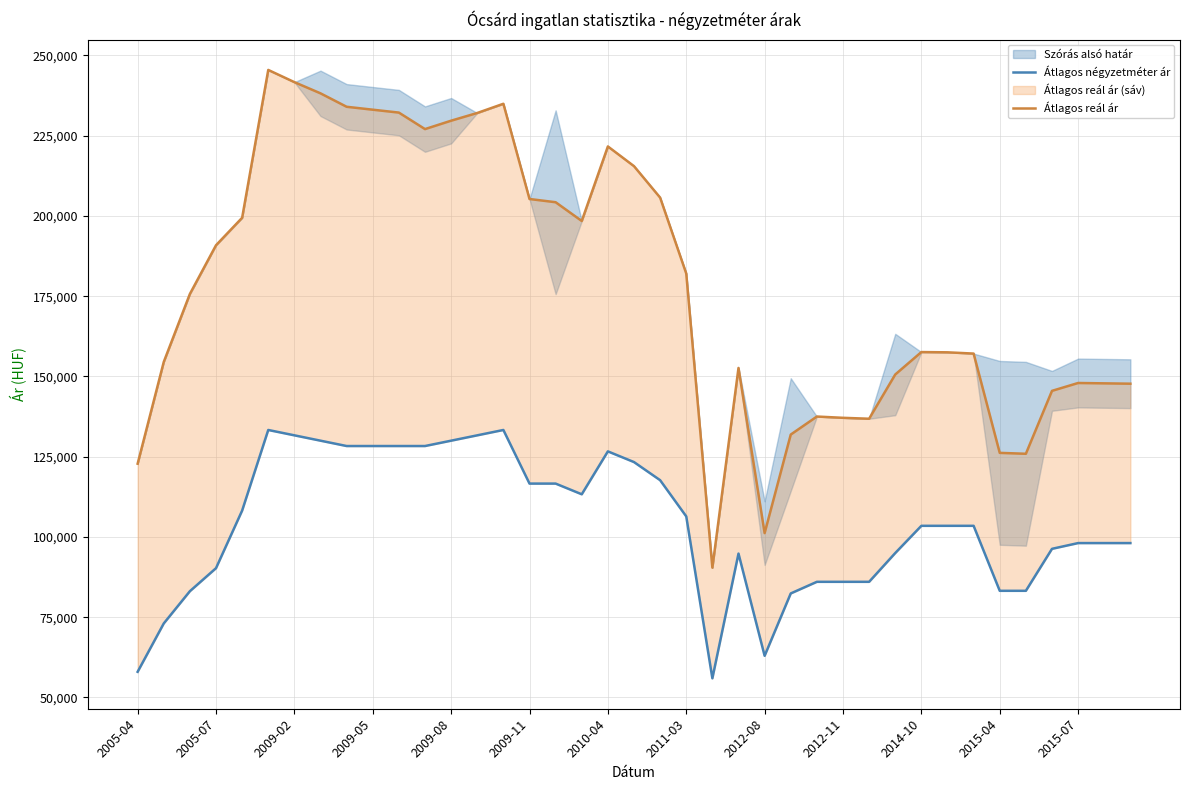

Is the value of Átlagos négyzetméter ár at 2014-10 greater than the value of Átlagos reál ár at 21?

No